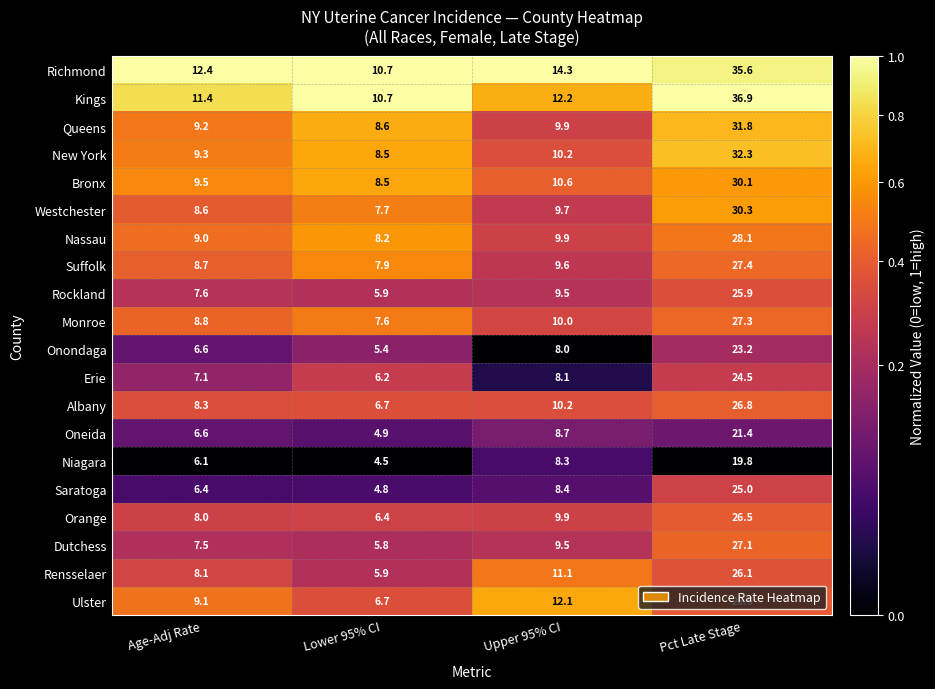

Count the number of categories in the chart.

4